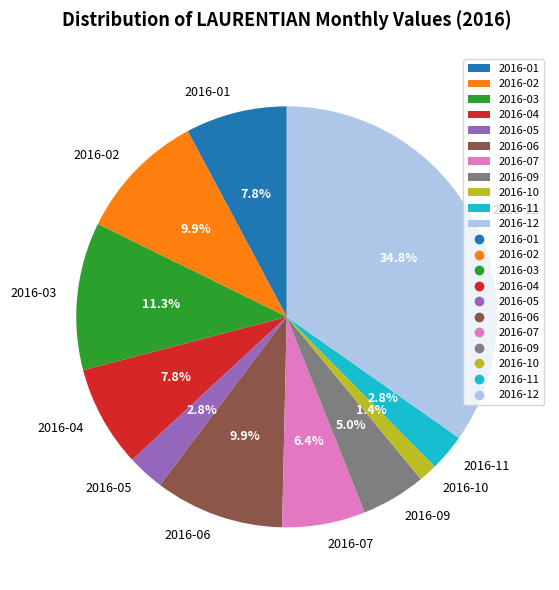

Which category has the biggest portion of the pie?

2016-12